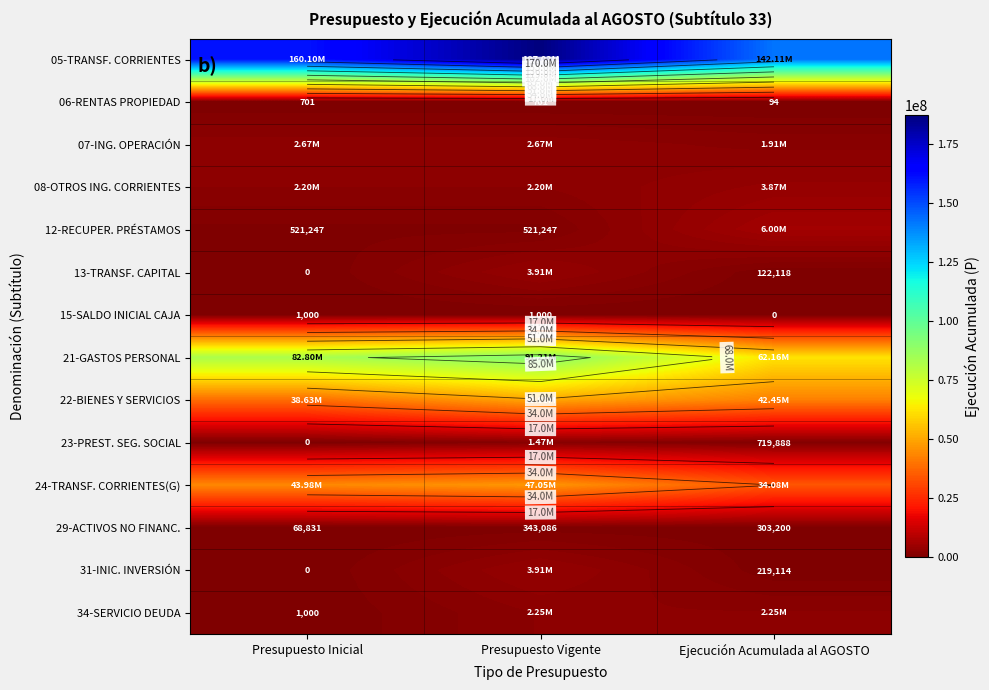

At which label does 12-RECUPER. PRÉSTAMOS reach its peak?

Ejecución Acumulada al AGOSTO